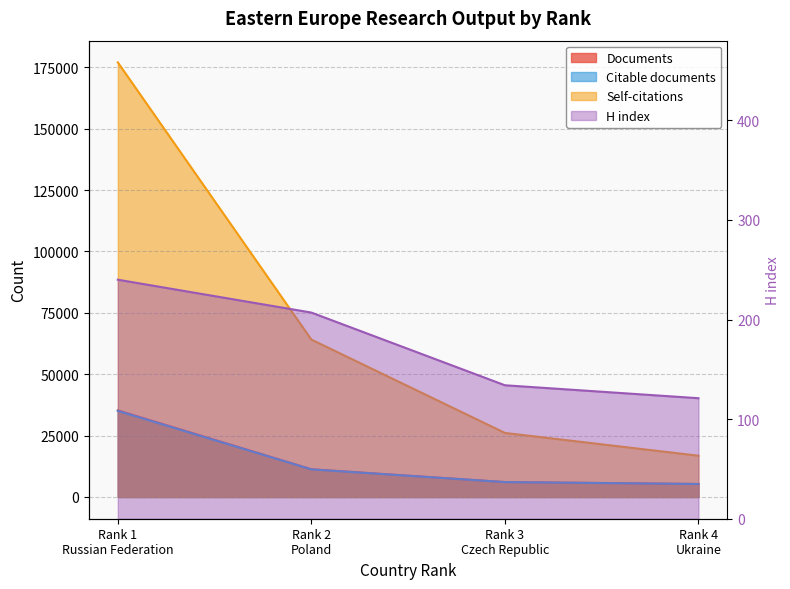

Which series has the largest range (max minus min)?

Self-citations